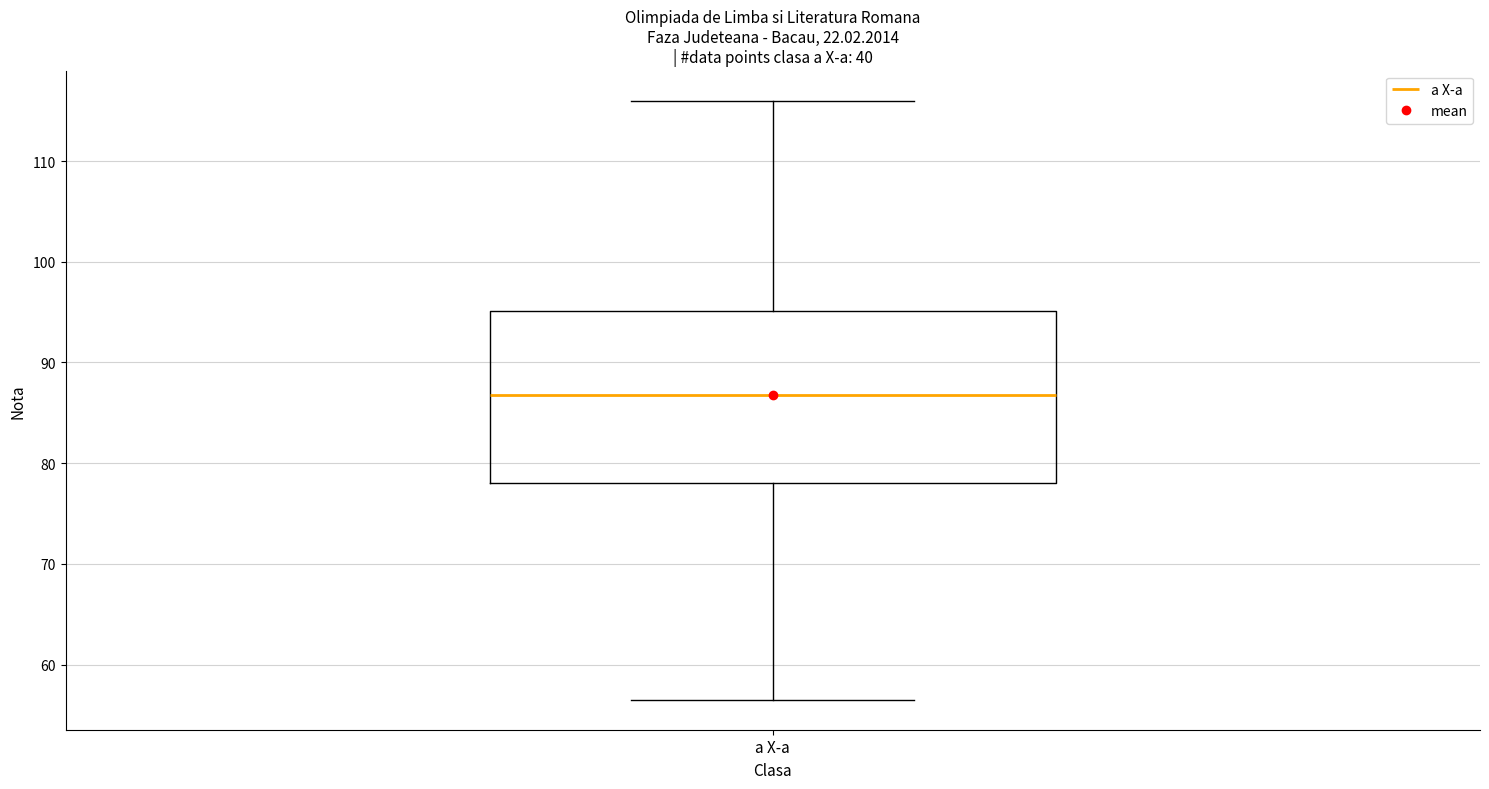

Where does the median line of the box for a X-a sit on the y-axis? The values are not printed on the chart, so give them approximately, as read against the axis.

87